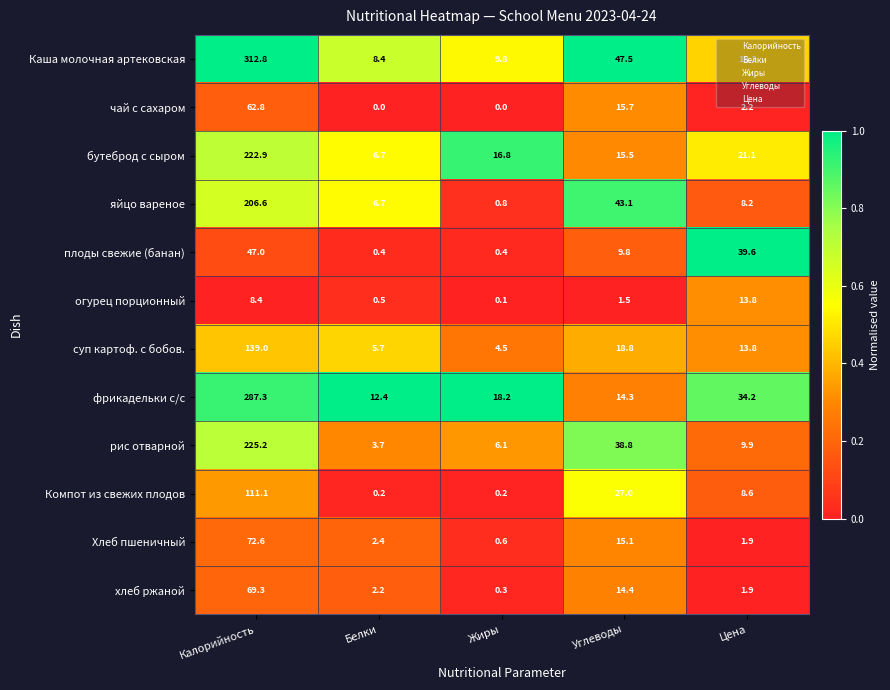

Which category has the highest value in the чай с сахаром series?

Калорийность